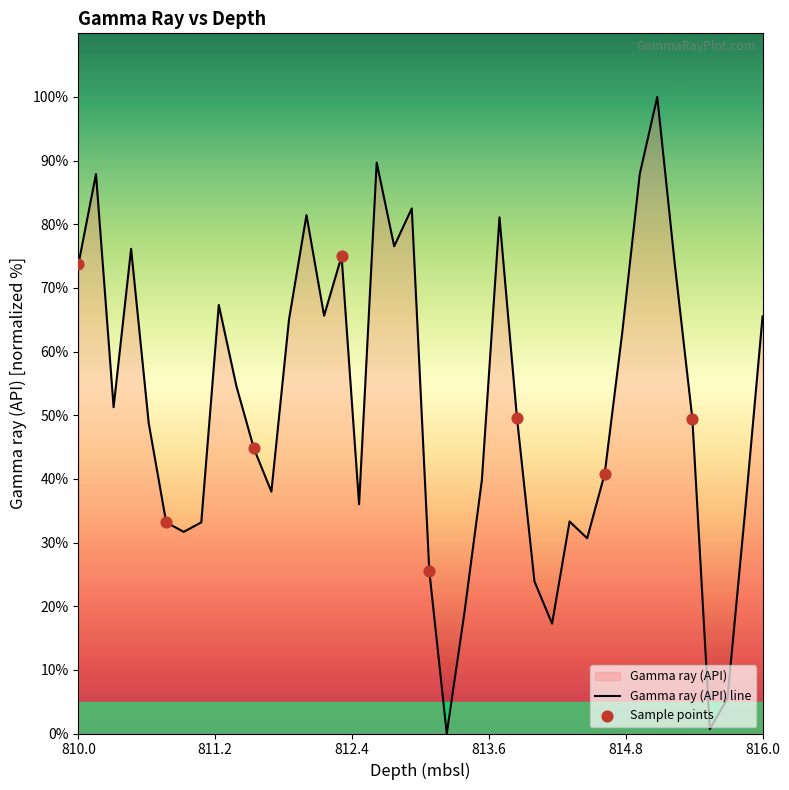

Which has a higher value, 812.292 or 811.378?

812.292